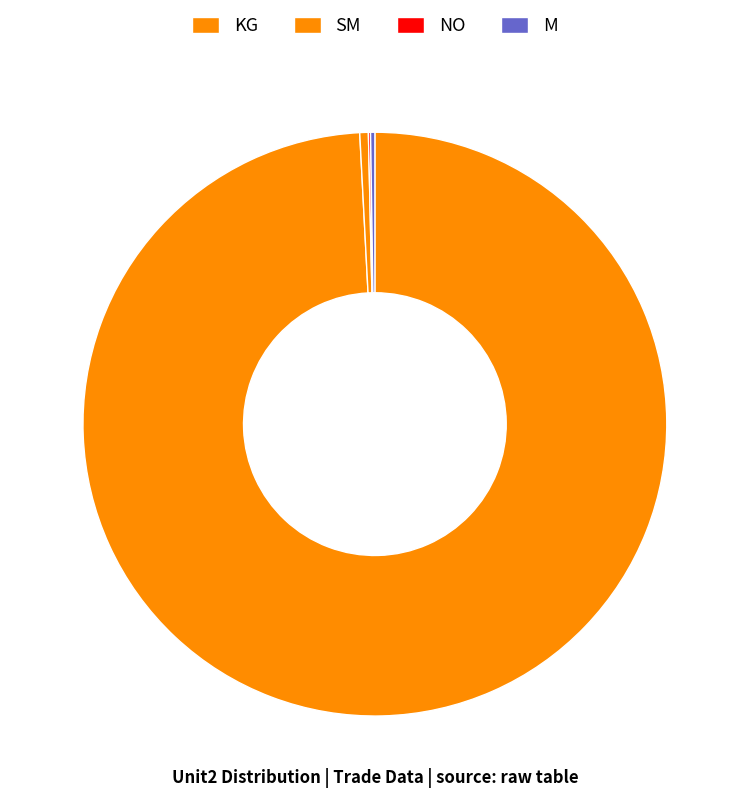

True or false: M accounts for 1% of the total.

False